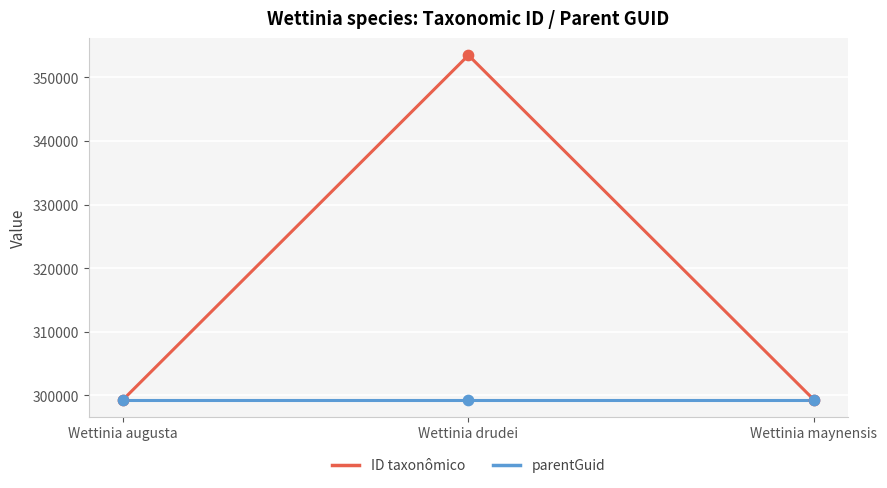

What is the spread (max minus min) of values at Wettinia drudei?

54113